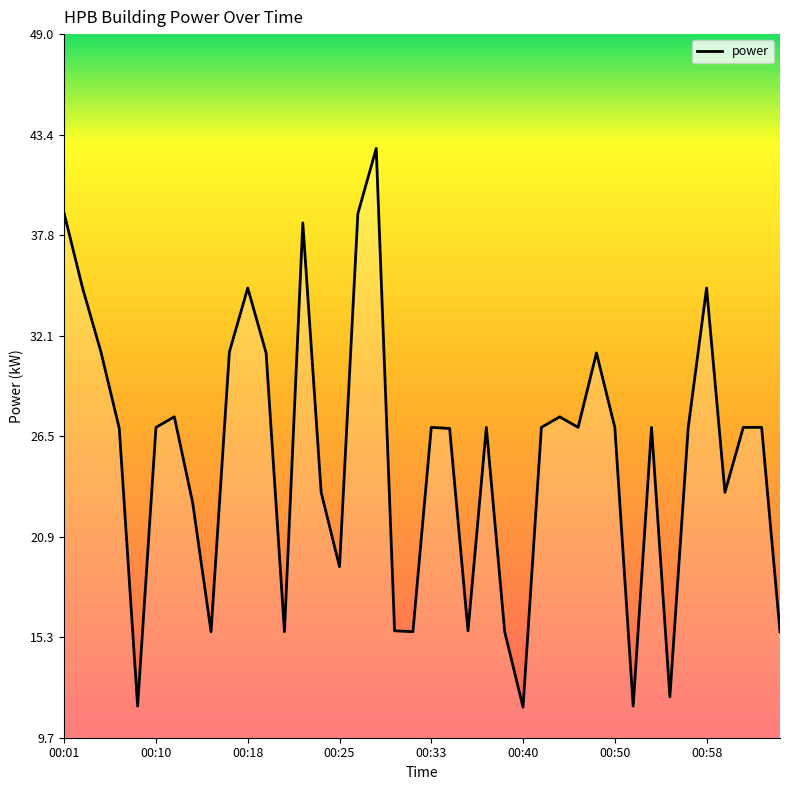

What is the greatest value displayed?

42.6